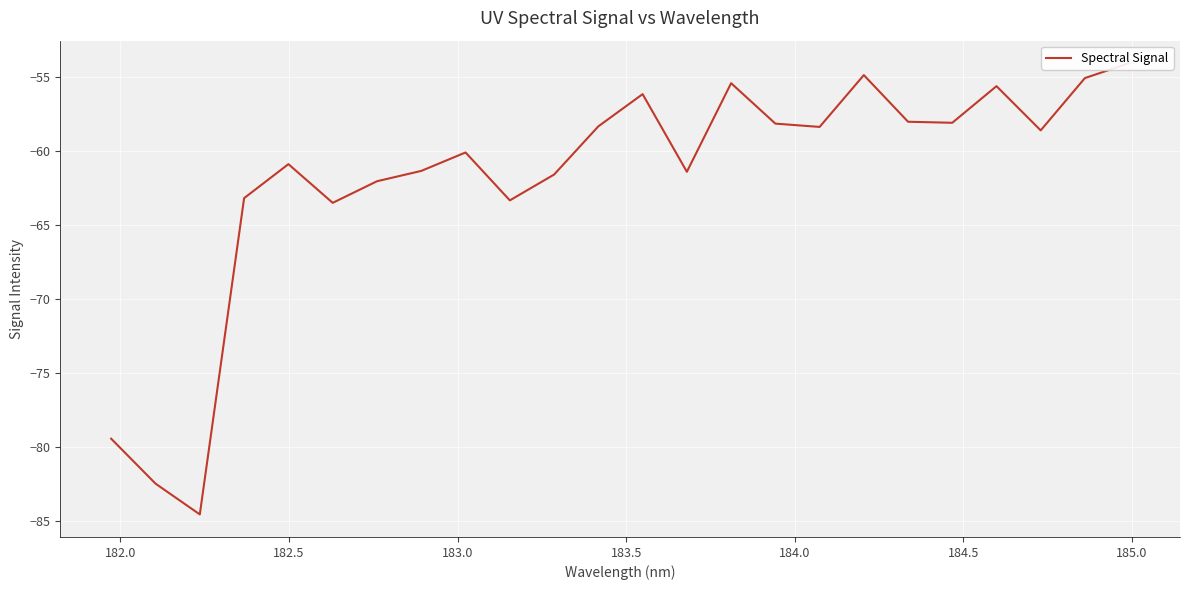

What is the sum of all values?

-1484.0